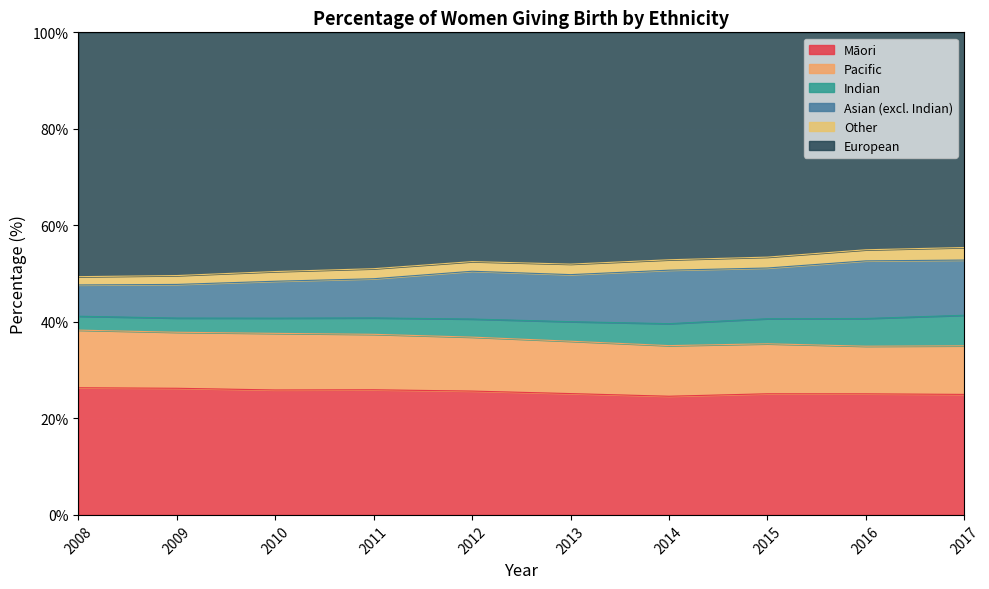

True or false: Pacific and Māori intersect in this chart.

False